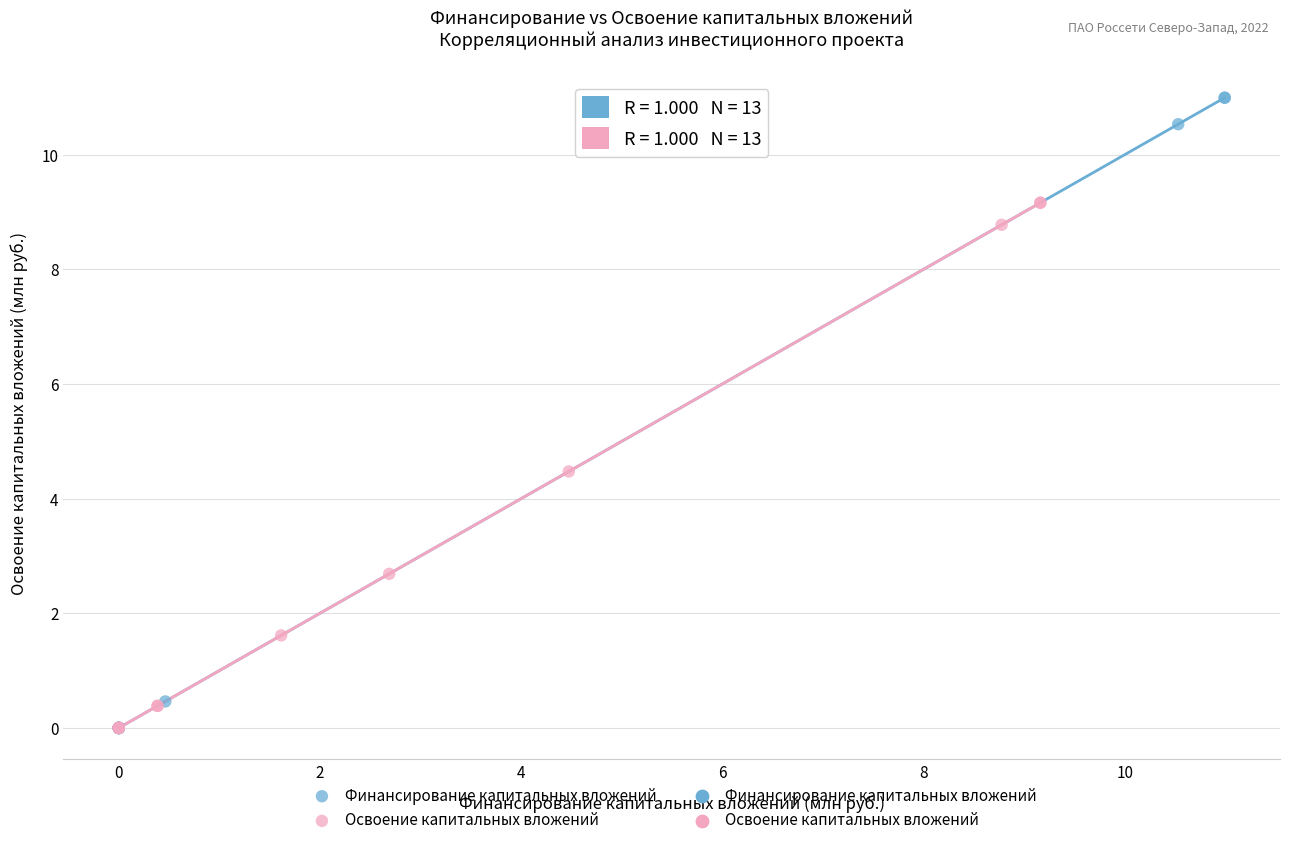

Which series has the widest spread of Y values?

Финансирование капитальных вложений